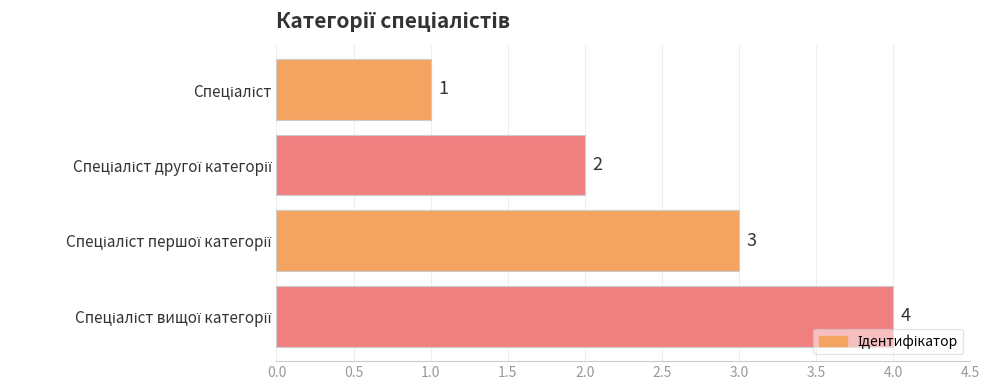

What is the greatest value displayed?

4